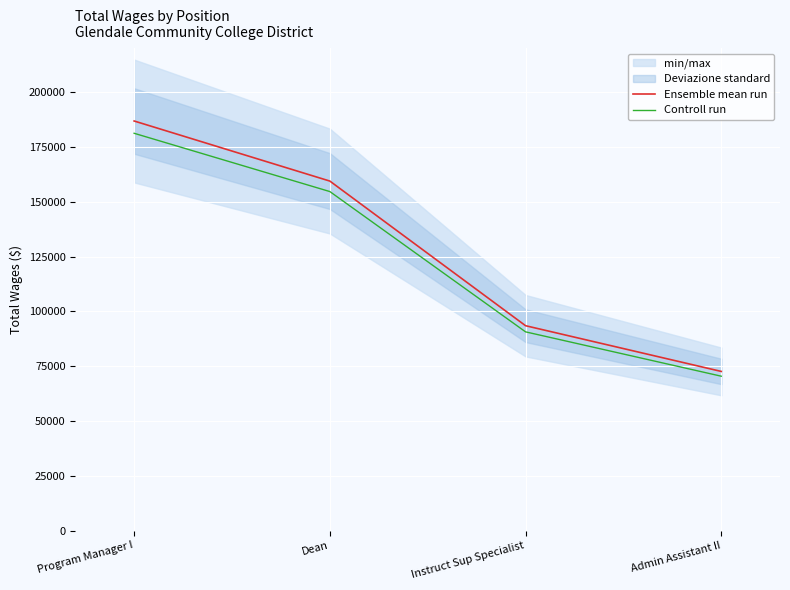

What is the total value across all series at Instruct Sup Specialist?

184098.5